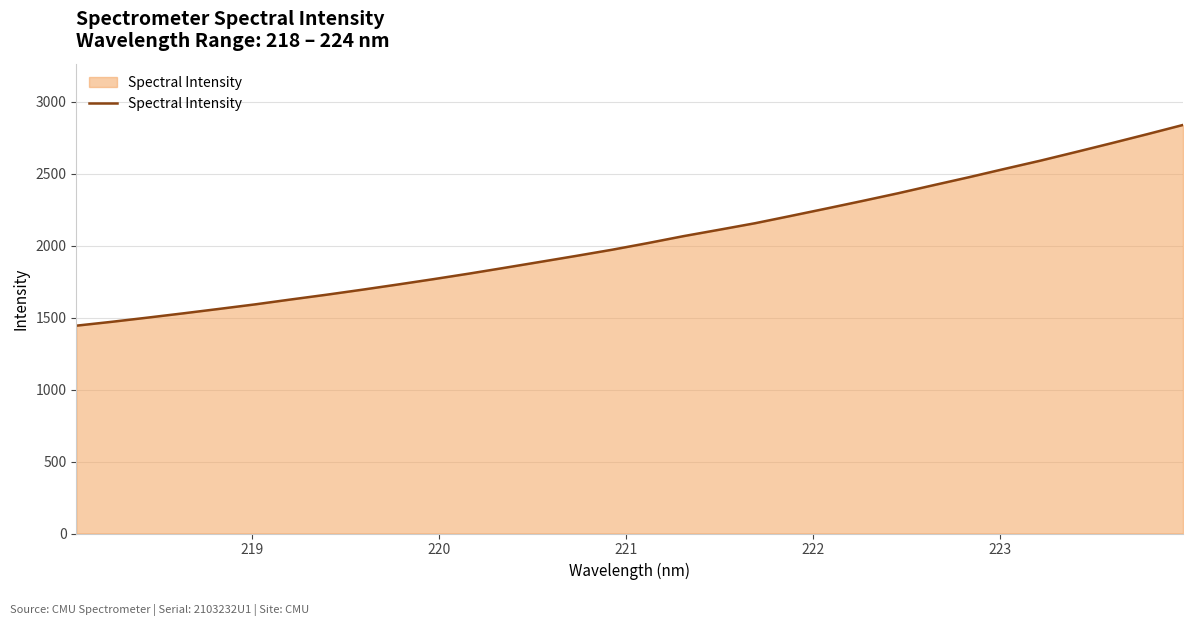

What is the maximum value shown in the chart?

2838.3